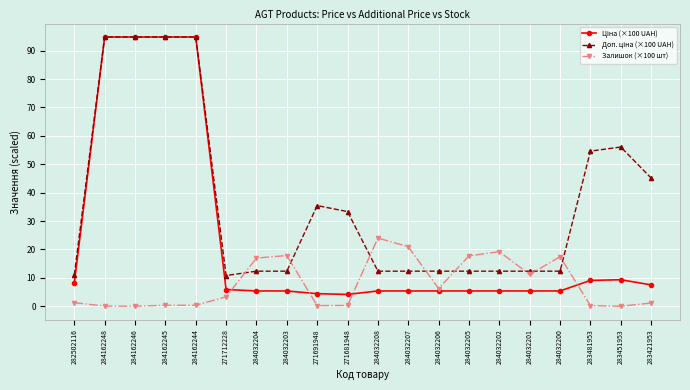

True or false: Залишок (×100 шт) has a value of 21.0 at 284032207.

True